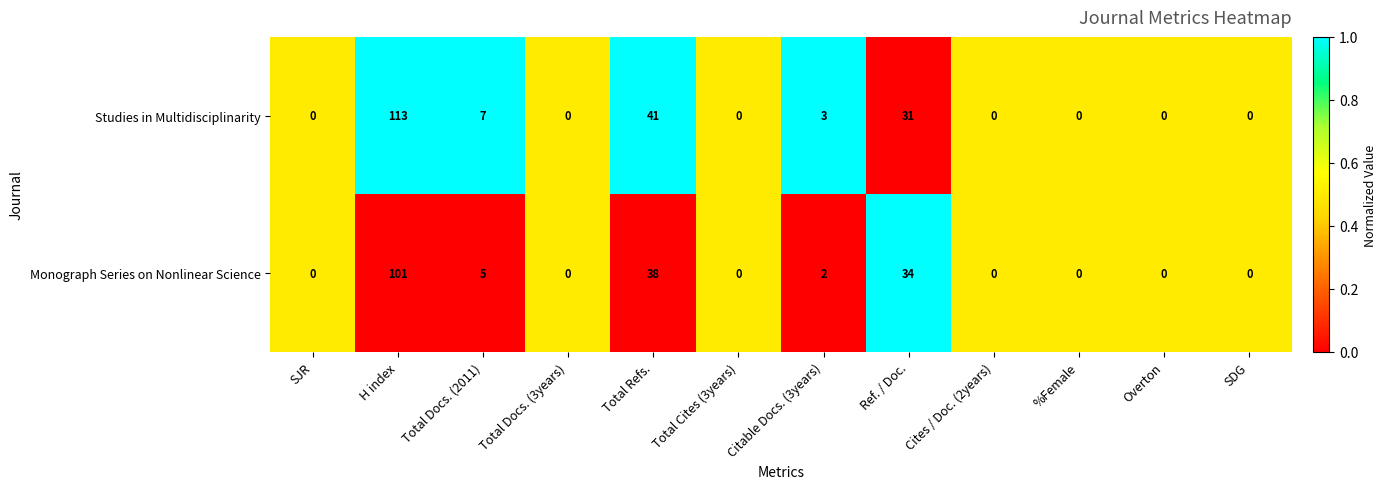

Reading left to right, list all the values displayed in this chart.

Studies in Multidisciplinarity: SJR=0	H index=113	Total Docs. (2011)=7	Total Docs. (3years)=0	Total Refs.=41	Total Cites (3years)=0	Citable Docs. (3years)=3	Ref. / Doc.=31	Cites / Doc. (2years)=0	%Female=0	Overton=0	SDG=0
Monograph Series on Nonlinear Science: SJR=0	H index=101	Total Docs. (2011)=5	Total Docs. (3years)=0	Total Refs.=38	Total Cites (3years)=0	Citable Docs. (3years)=2	Ref. / Doc.=34	Cites / Doc. (2years)=0	%Female=0	Overton=0	SDG=0